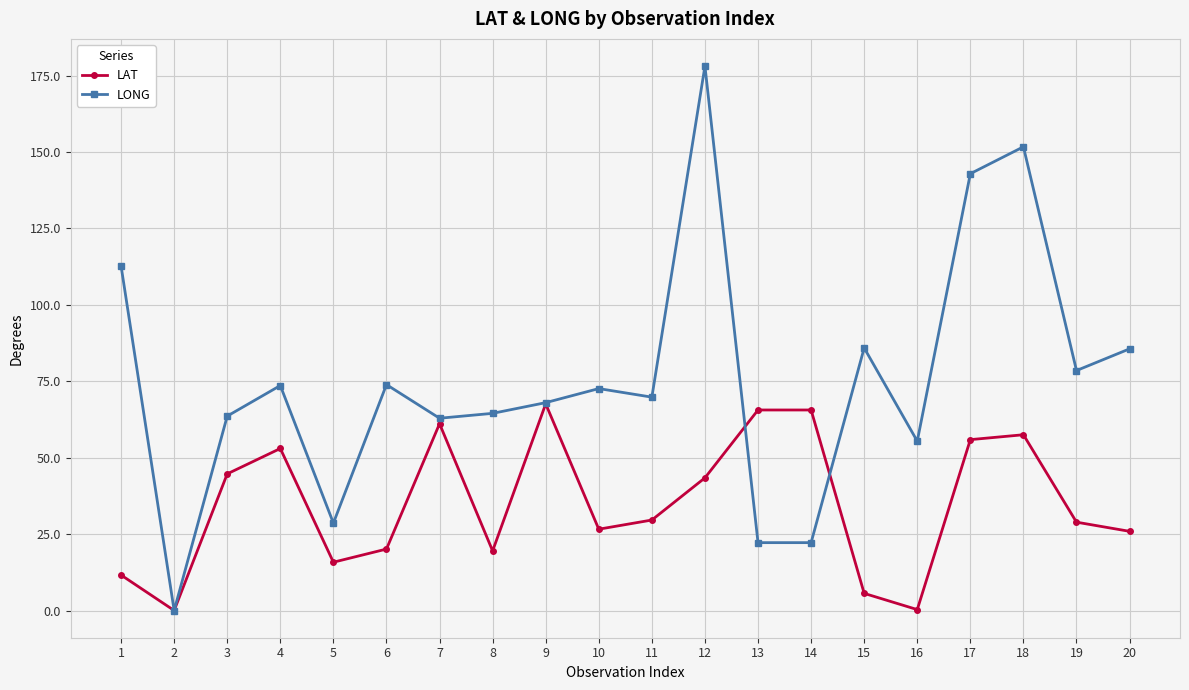

What value does the LAT series have at 16?

0.3